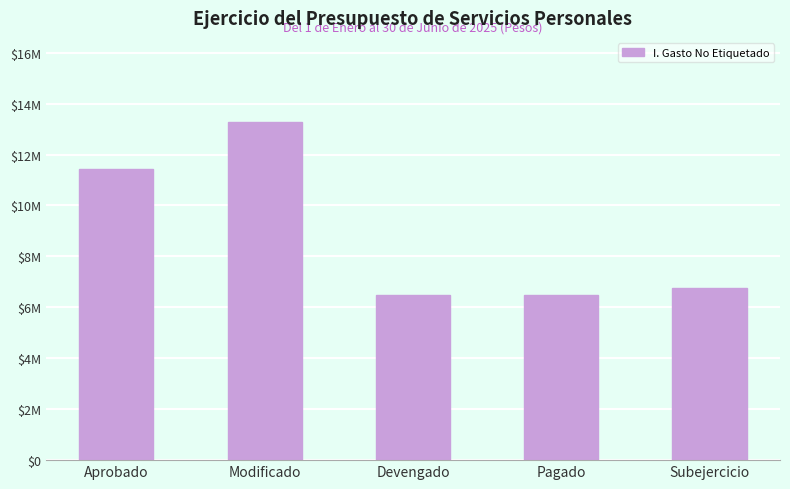

Does the chart contain any negative values?

No